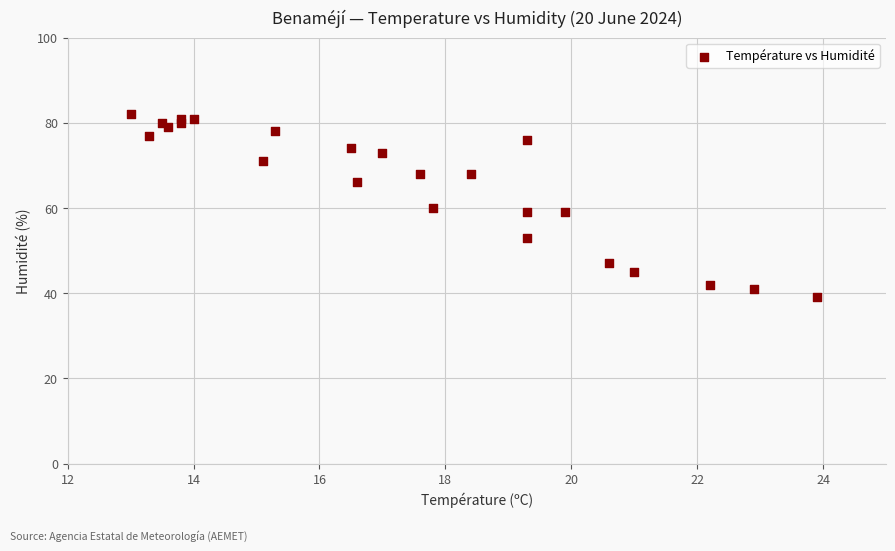

What is the range of Y values (max minus min)?

43